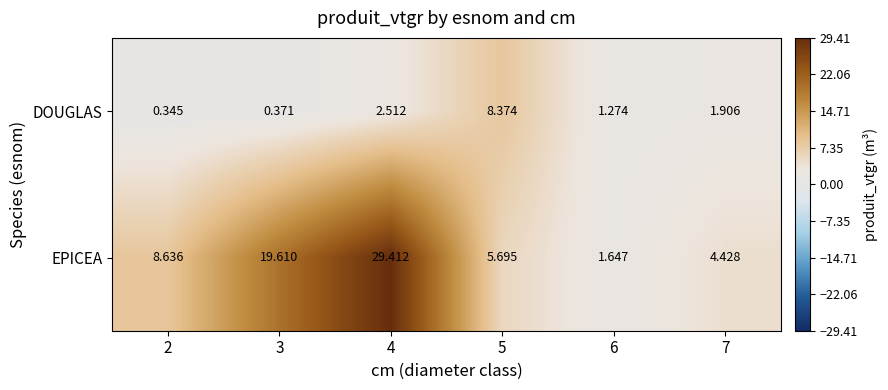

Rank the series by their maximum value, from highest to lowest.

EPICEA, DOUGLAS